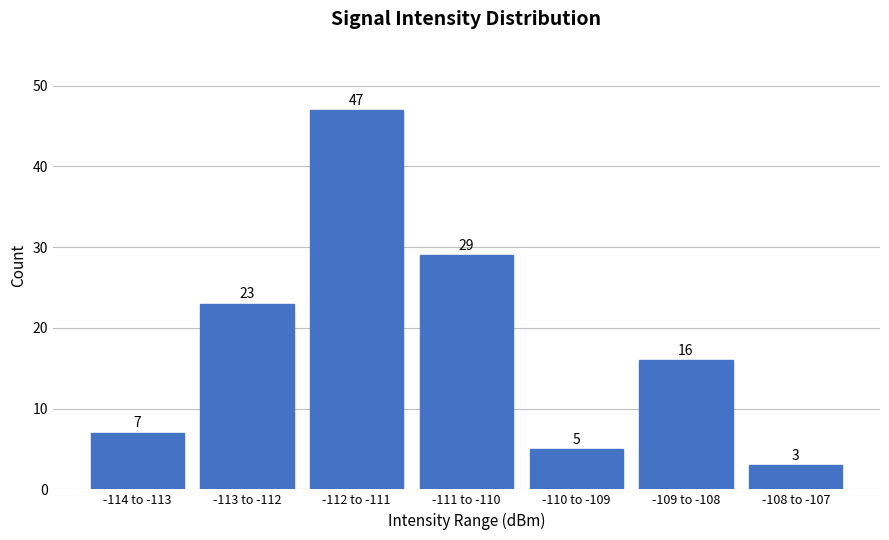

Reading left to right, what are all the values shown in this chart?

7	23	47	29	5	16	3